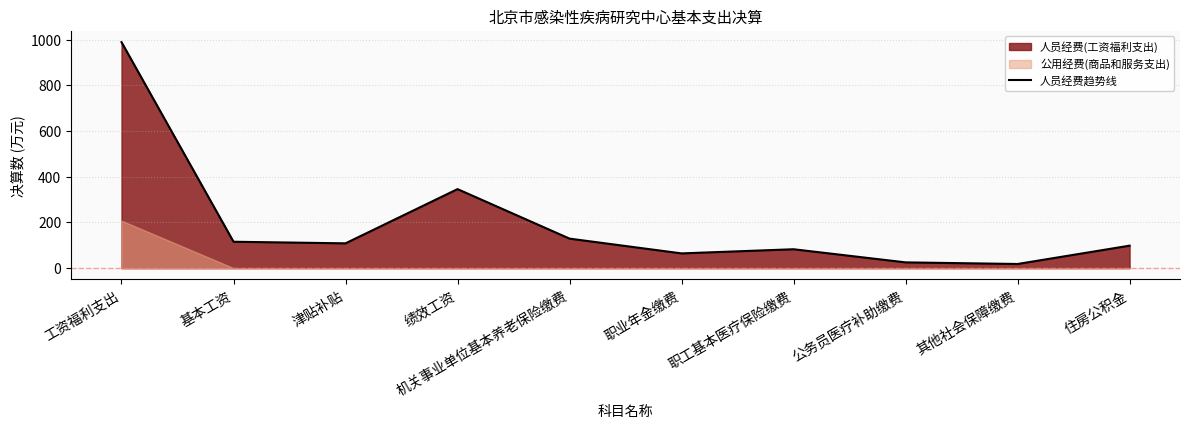

What is the difference between the values at 住房公积金 and 基本工资?

17.2